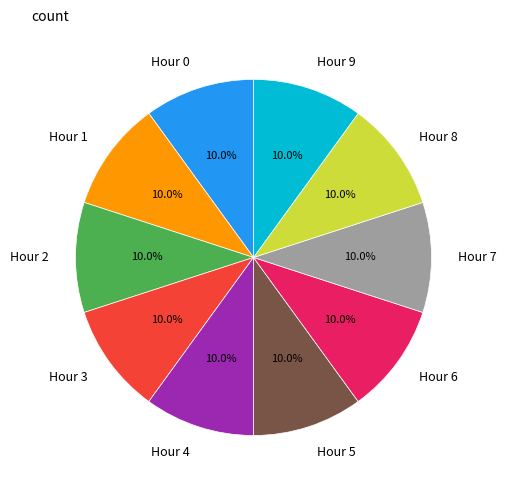

Approximately how many times larger is the value at Hour 7 compared to Hour 3?

1.0